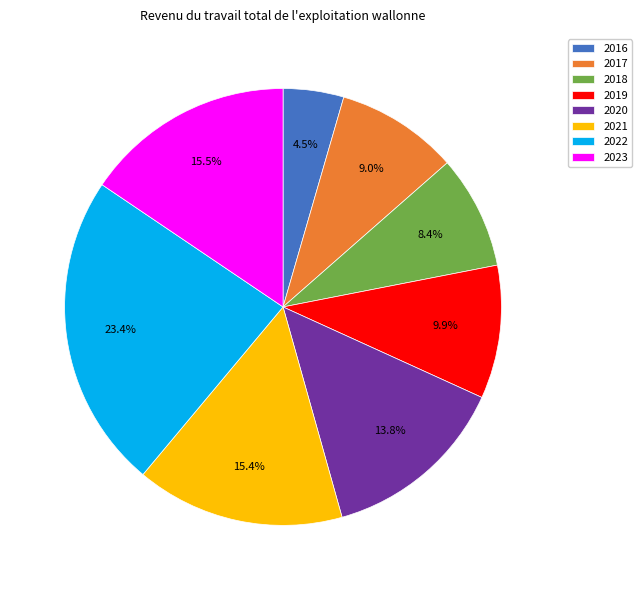

How many slices are in this pie chart?

8